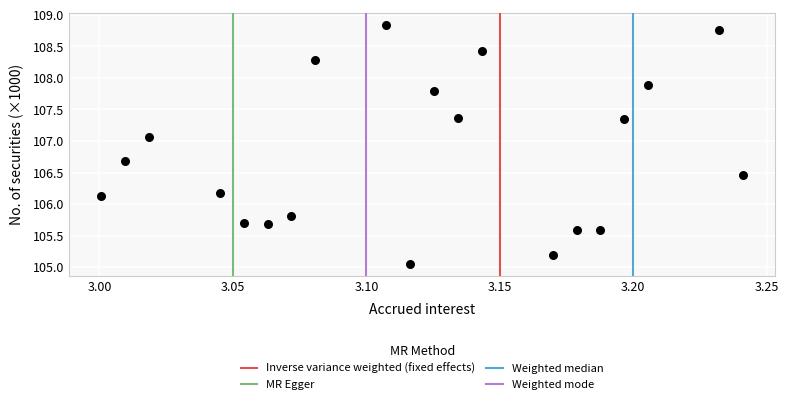

What Y value in the scatter plot is closest to 106?

106.1